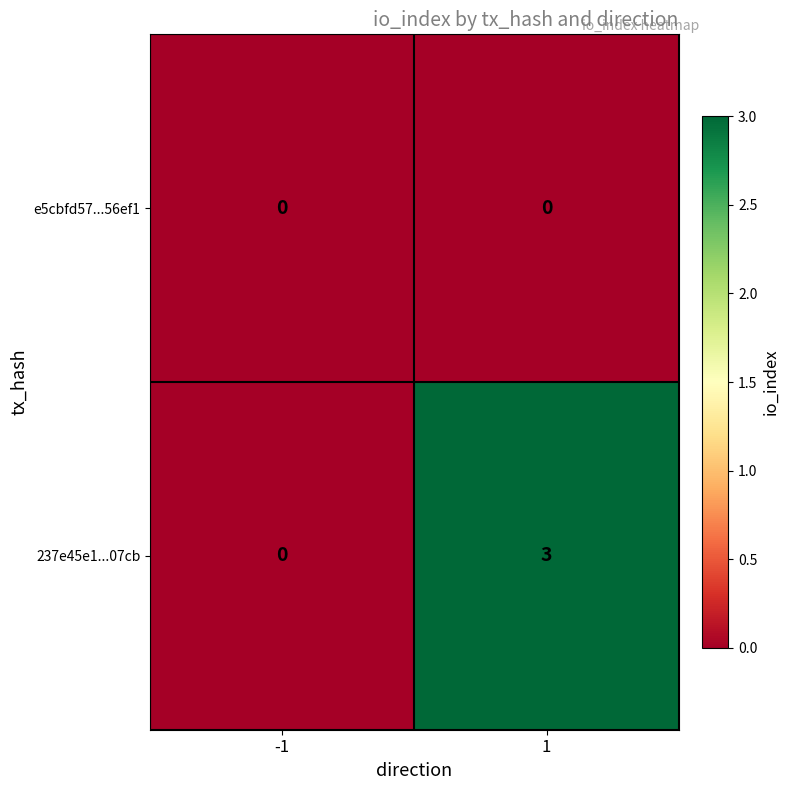

Is it true that e5cbfd57...56ef1 equals 0 at 1?

True